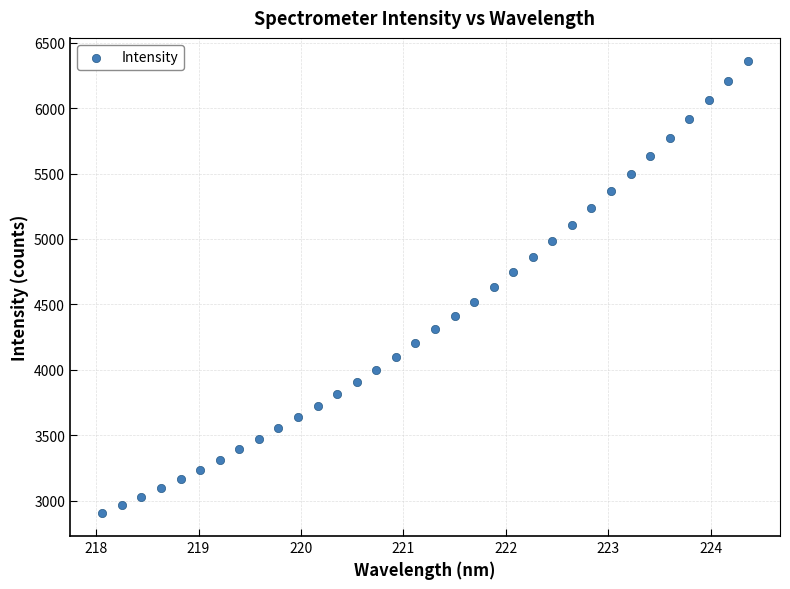

What is the range of X values (max minus min)?

6.3